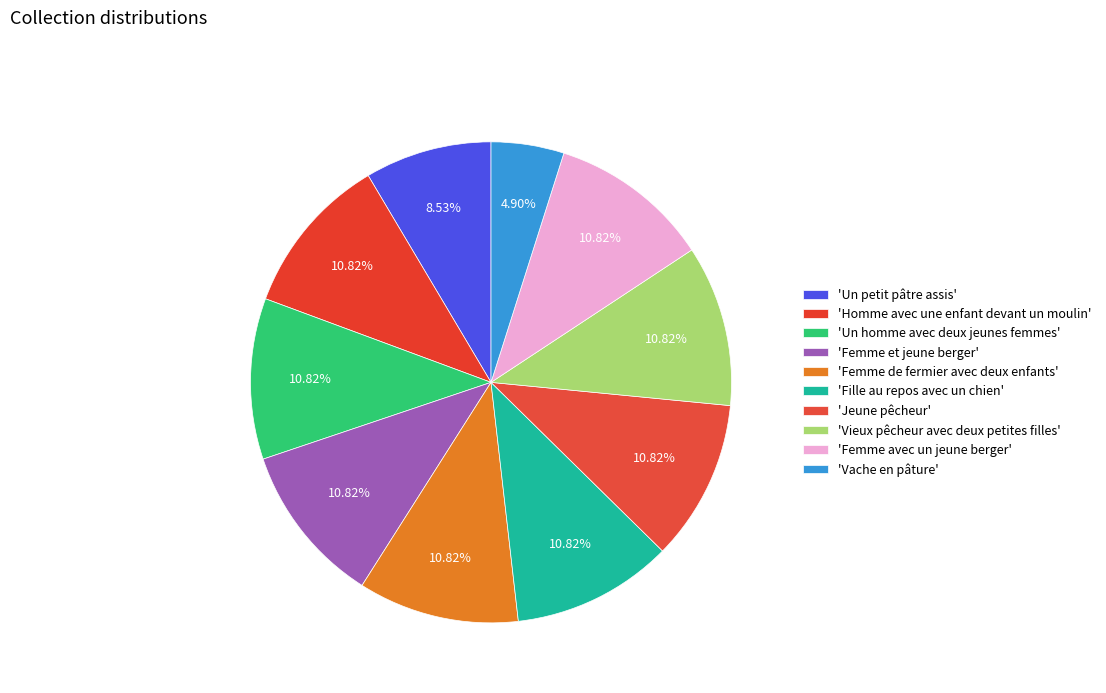

Count the number of slices in the pie.

10